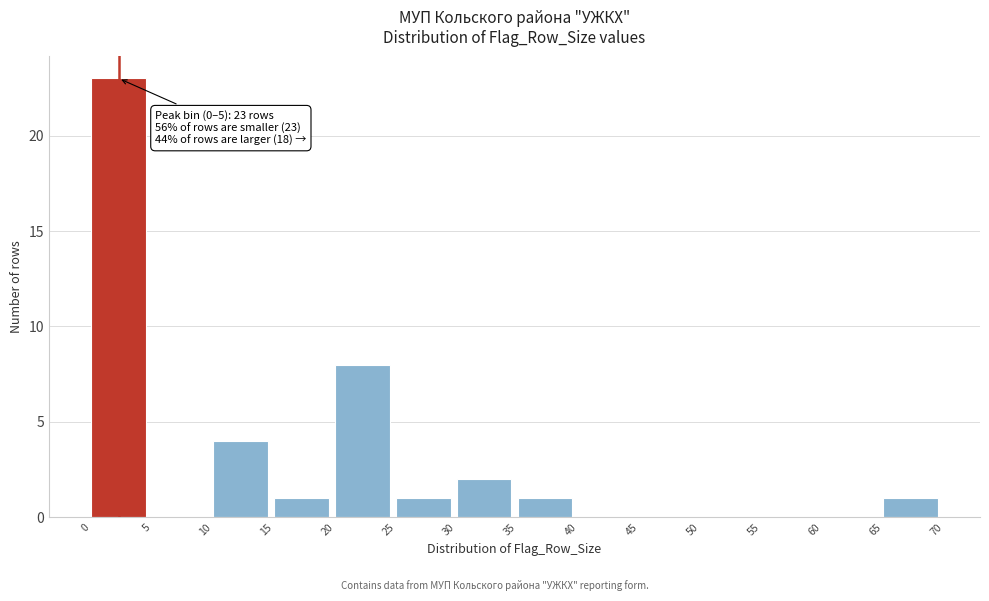

Which range on the x-axis has the tallest bar?

0 to 5